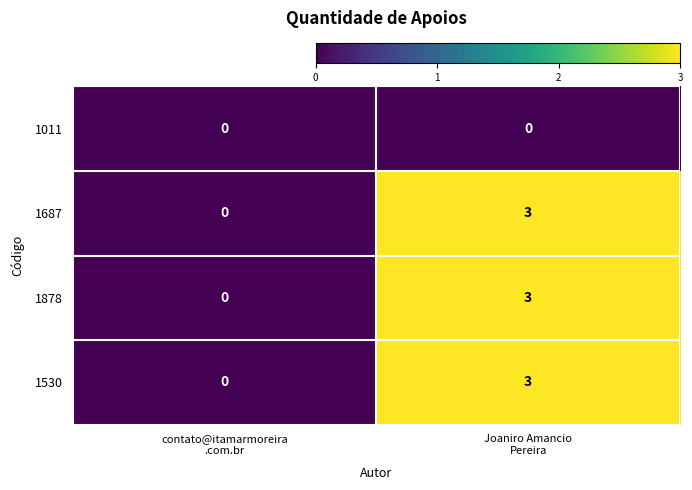

What is the maximum value for 1878?

3